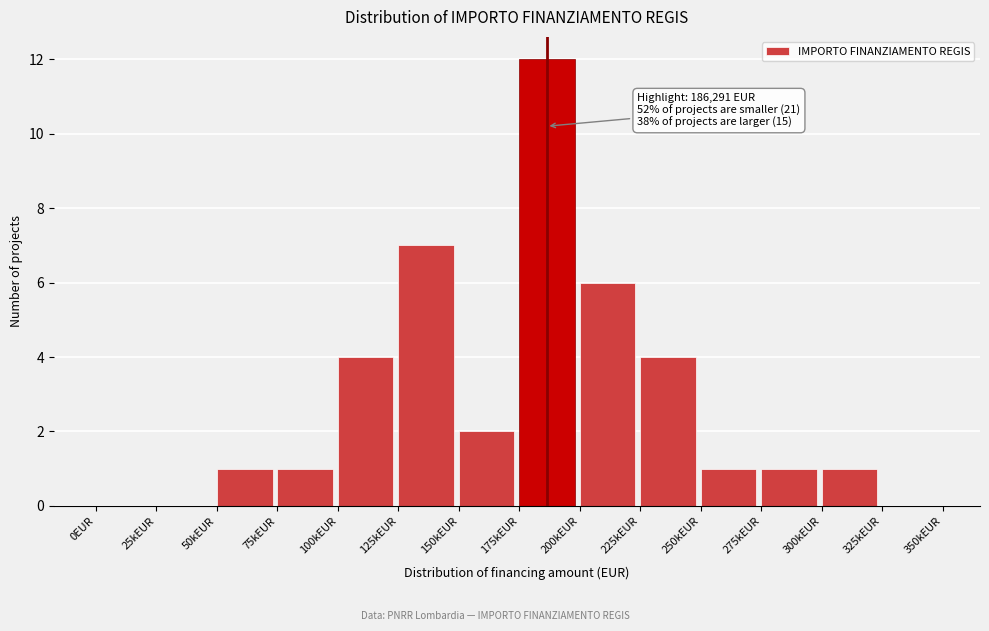

Reading right to left, what are all the values shown in this chart?

325kEUR=0	300kEUR=1	275kEUR=1	250kEUR=1	225kEUR=4	200kEUR=6	175kEUR=12	150kEUR=2	125kEUR=7	100kEUR=4	75kEUR=1	50kEUR=1	25kEUR=0	0EUR=0